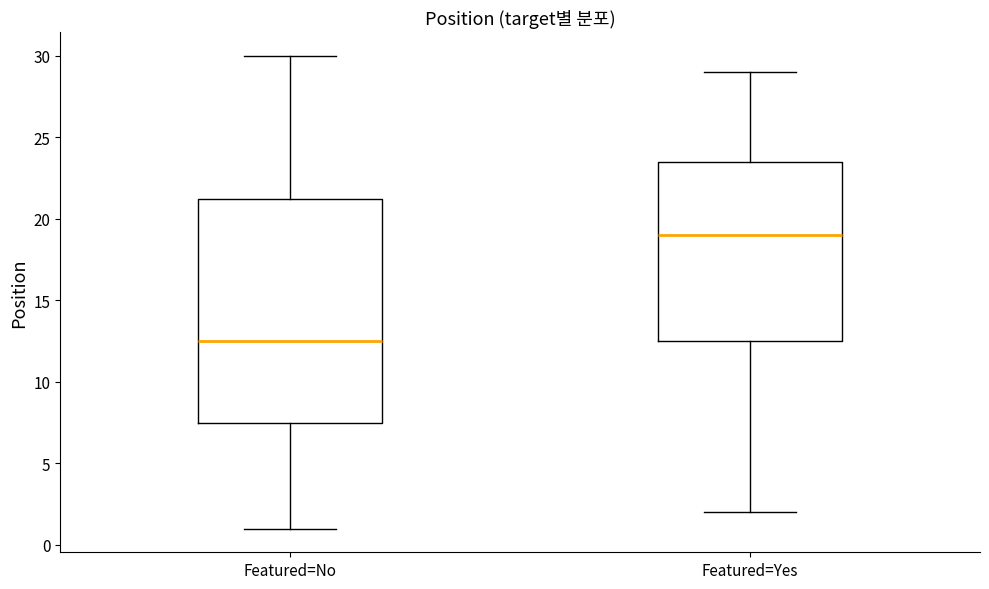

Where does the median line of the box for Featured=No sit on the y-axis? The values are not printed on the chart, so give them approximately, as read against the axis.

12.5